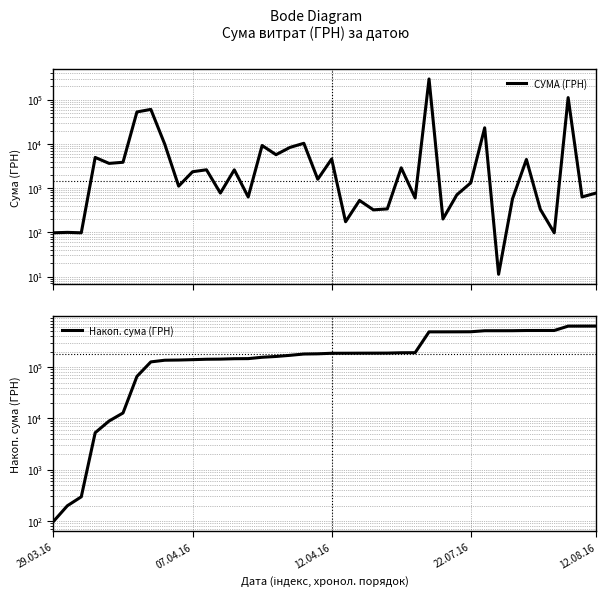

True or false: Накоп. сума (ГРН) and СУМА (ГРН) cross at least once.

False